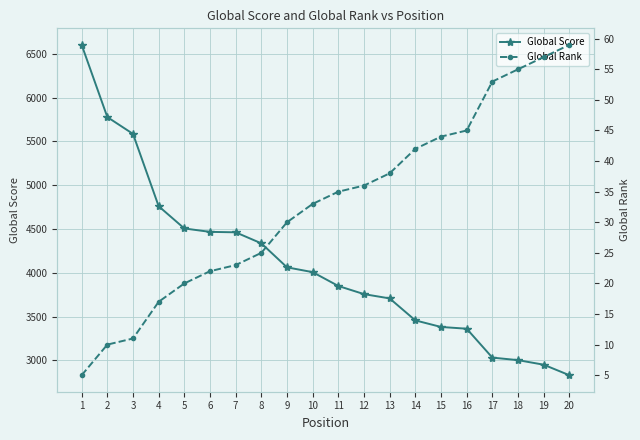

What is the value of the Global Rank point at the 1st from the left?

5